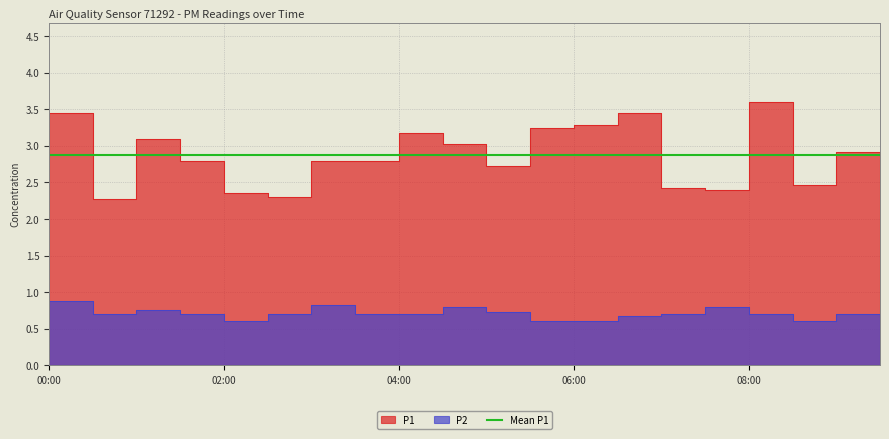

What is the minimum value shown in the chart?

0.6